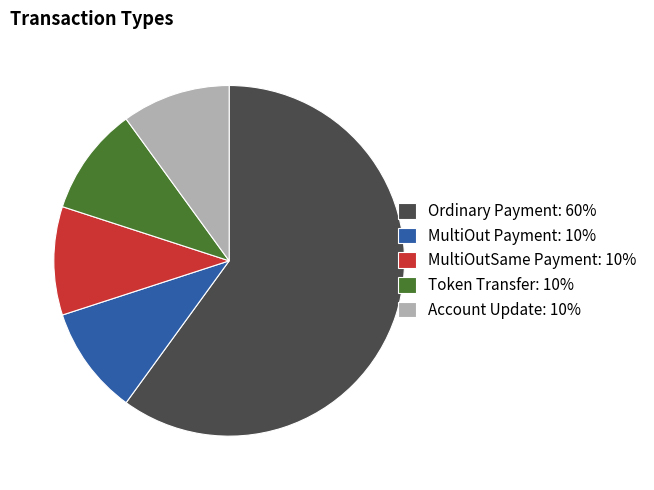

Which category has the biggest portion of the pie?

Ordinary Payment